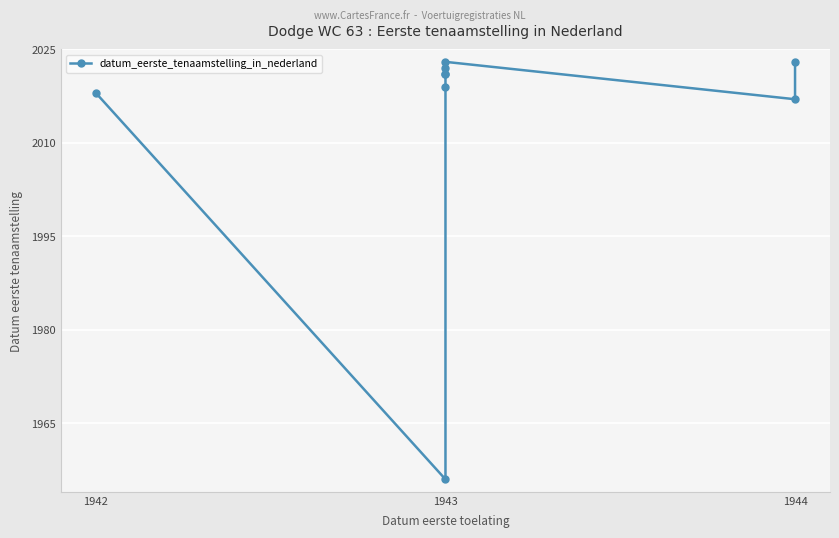

What is the average value?

2013